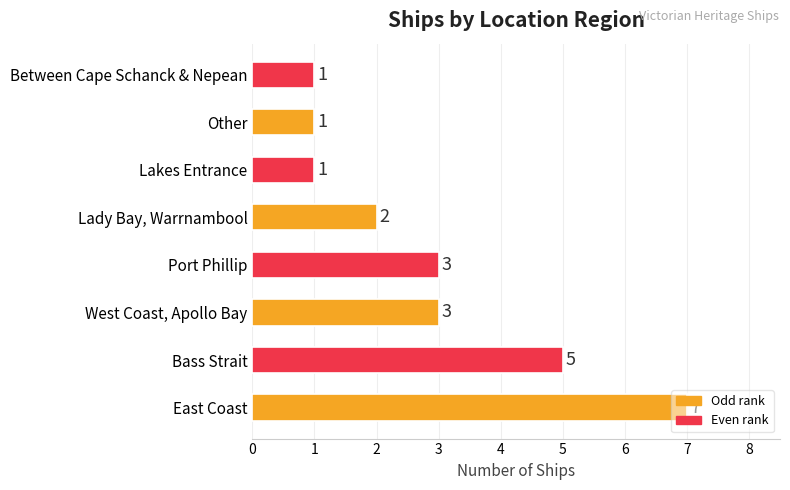

What is the difference between the maximum and minimum values?

6